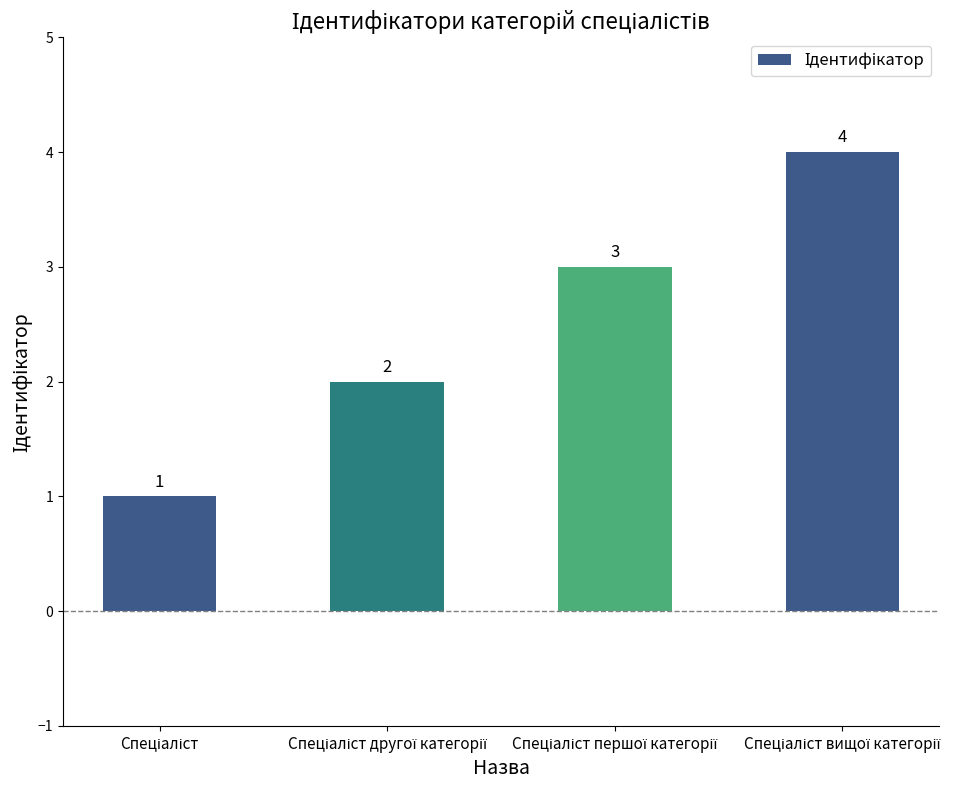

What is the value of the 3rd bar from the left?

3